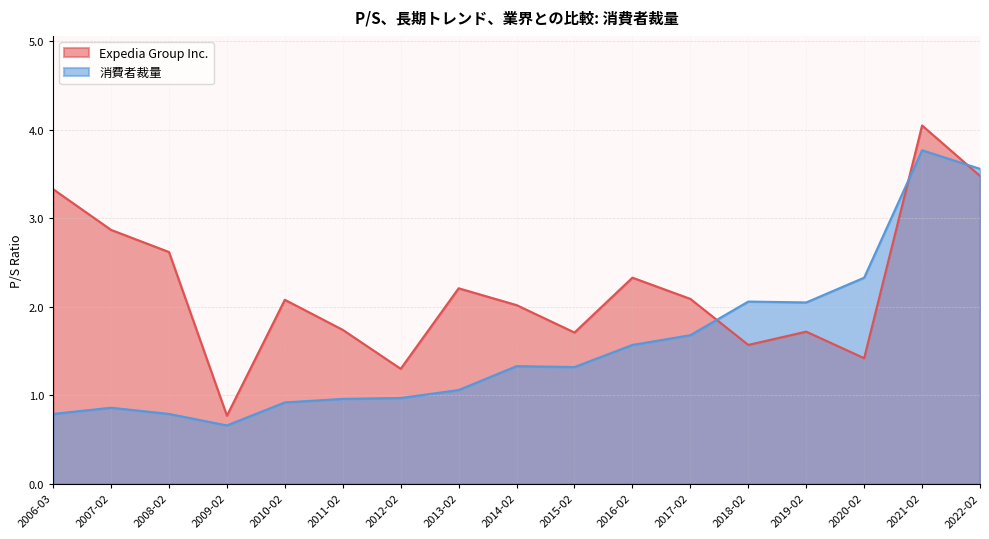

Does the chart have visible grid lines?

Yes